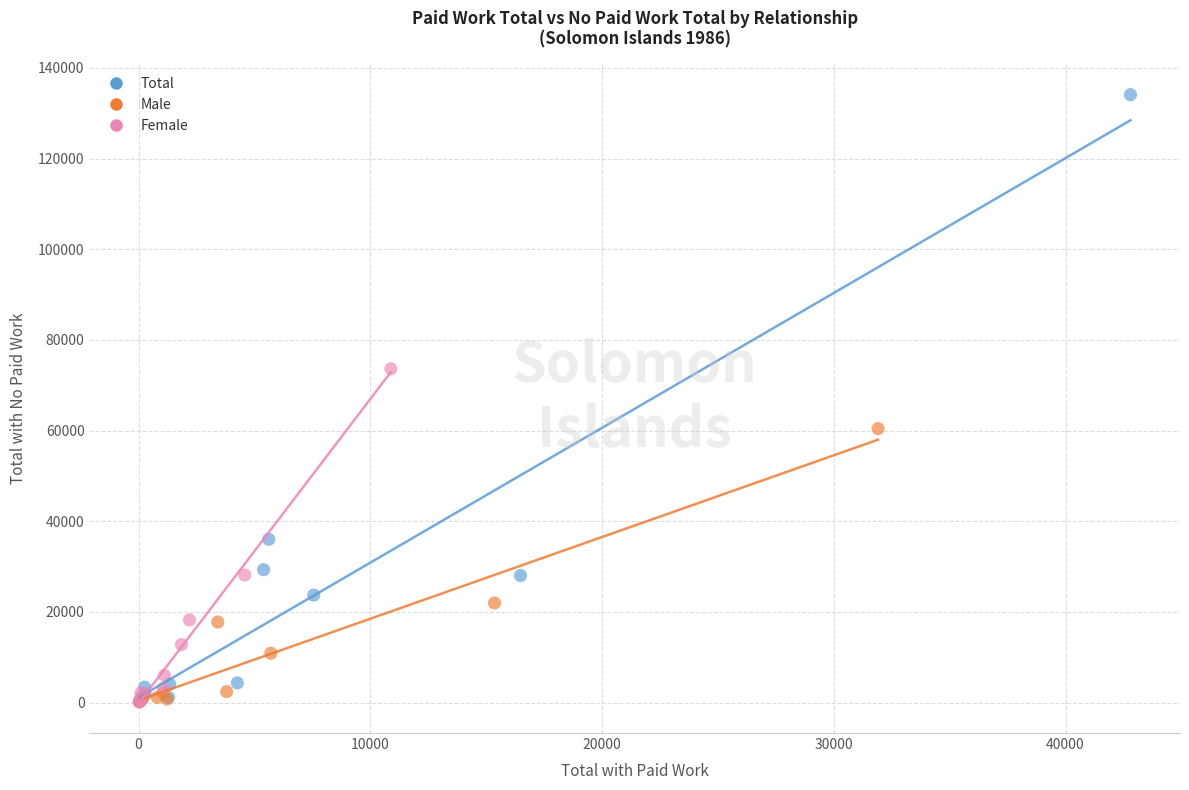

What are all the series names shown in the legend?

Total, Male, Female